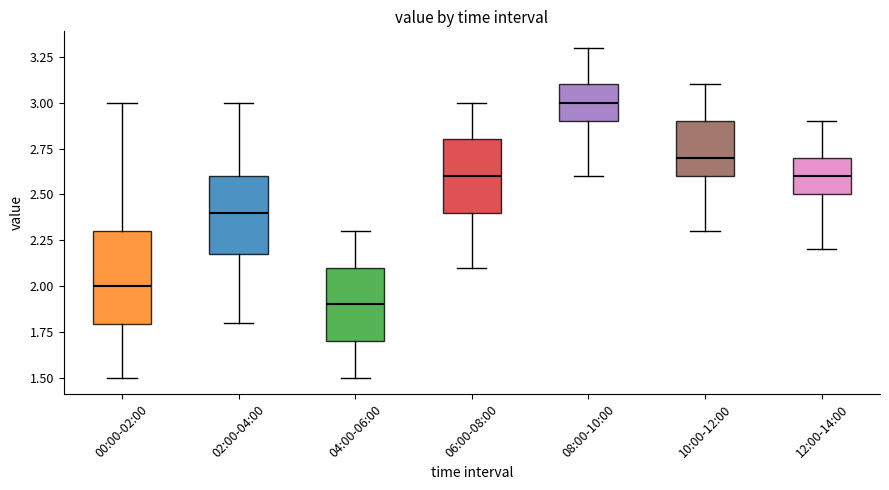

Reading left to right, transcribe this box plot: for each box, give where its median line is, the range the box spans, and where its two whiskers end, as read against the y-axis. The values are not printed on the chart, so give them approximately, as read against the axis.

00:00-02:00: median 2.0, box 1.8 to 2.3, whiskers 1.5 to 3.0
02:00-04:00: median 2.4, box 2.2 to 2.6, whiskers 1.8 to 3.0
04:00-06:00: median 1.9, box 1.7 to 2.1, whiskers 1.5 to 2.3
06:00-08:00: median 2.6, box 2.4 to 2.8, whiskers 2.1 to 3.0
08:00-10:00: median 3.0, box 2.9 to 3.1, whiskers 2.6 to 3.3
10:00-12:00: median 2.7, box 2.6 to 2.9, whiskers 2.3 to 3.1
12:00-14:00: median 2.6, box 2.5 to 2.7, whiskers 2.2 to 2.9